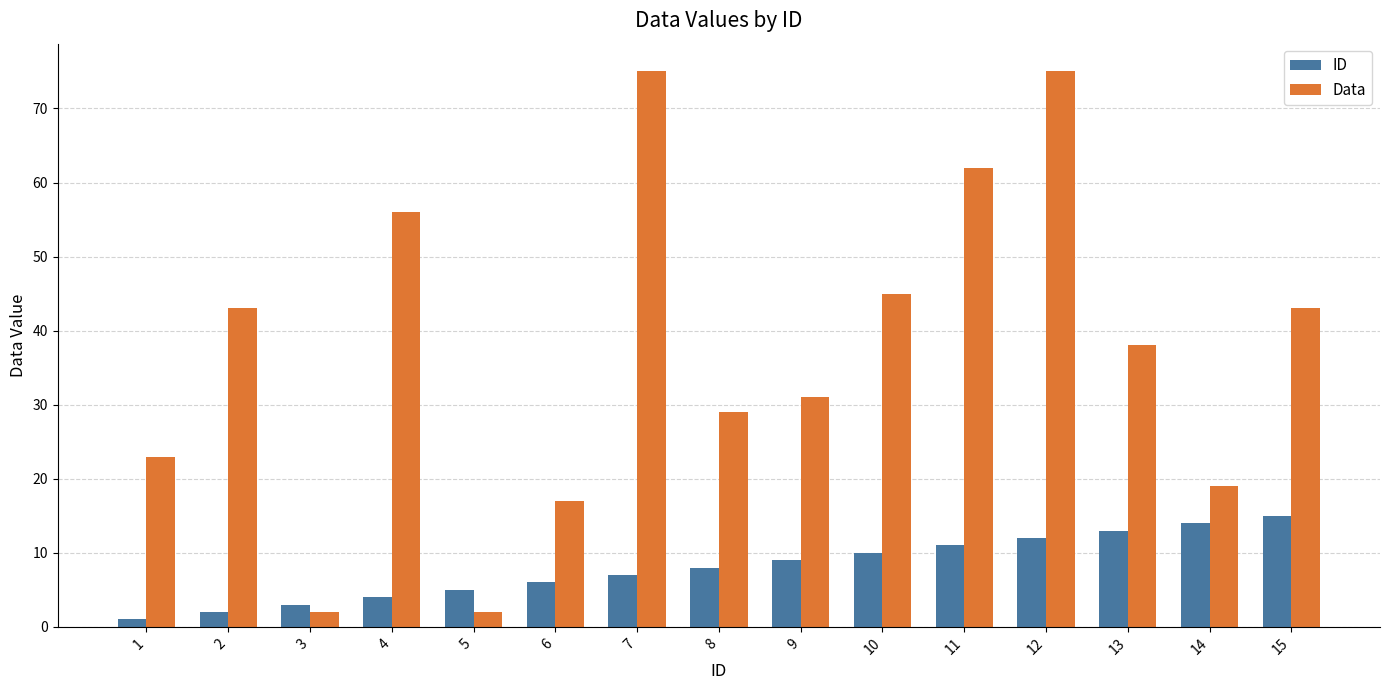

What is the maximum value shown in the chart?

75